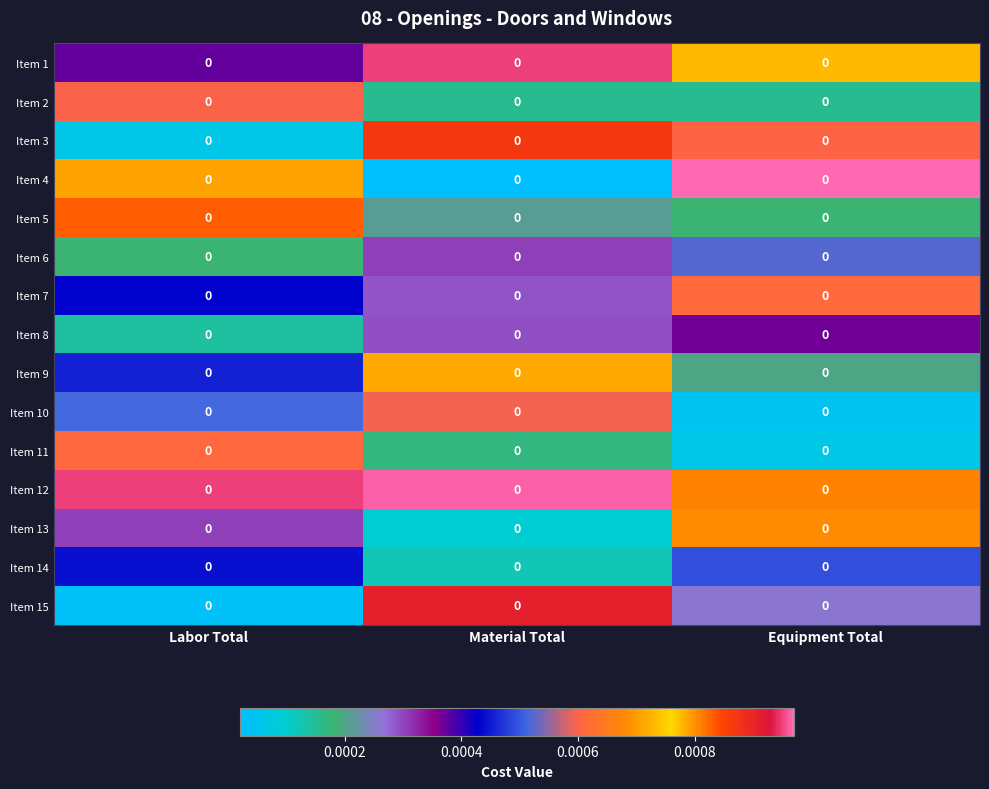

Rank the series by their maximum value, from lowest to highest.

Item 8, Item 14, Item 6, Item 10, Item 2, Item 11, Item 7, Item 13, Item 9, Item 5, Item 3, Item 15, Item 1, Item 12, Item 4